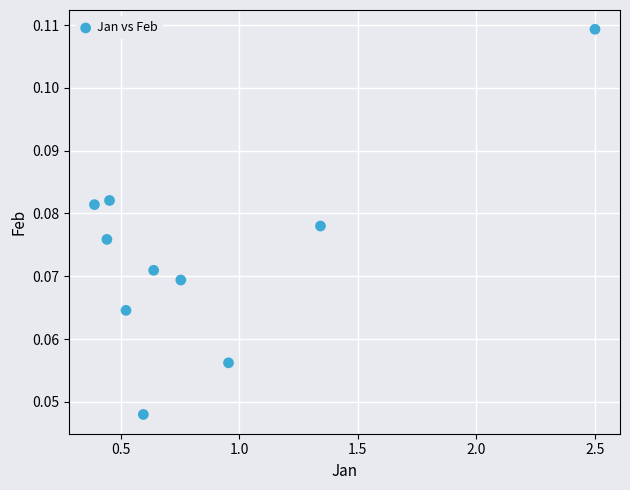

What is the range of X values (max minus min)?

2.1